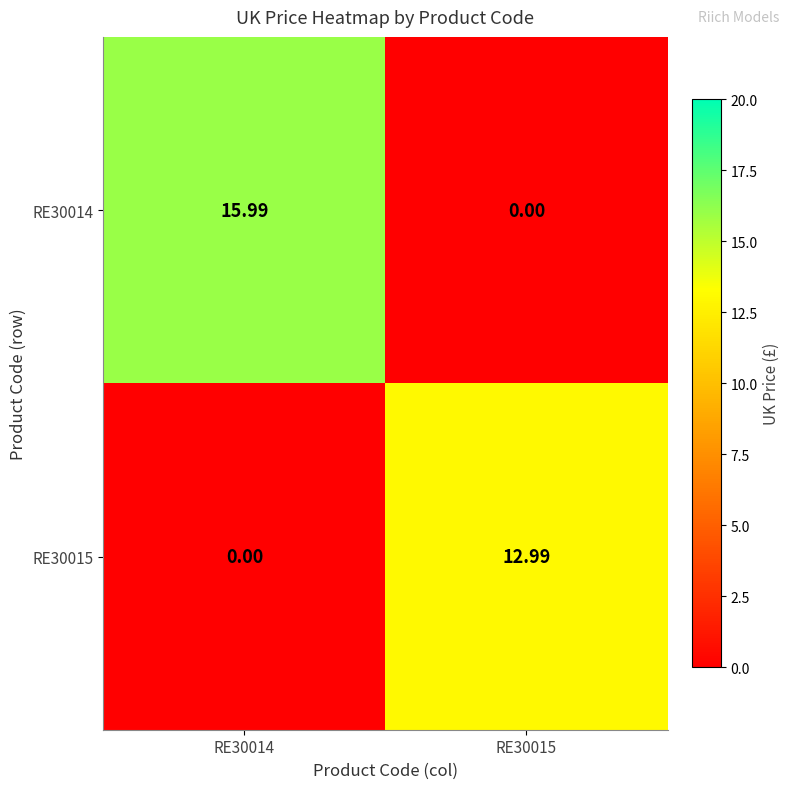

Is the value of RE30014 at RE30015 greater than the value of RE30015 at RE30015?

No